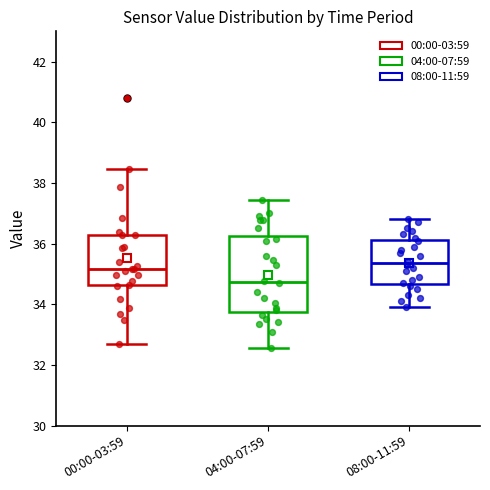

Which box has the lowest median line?

04:00-07:59